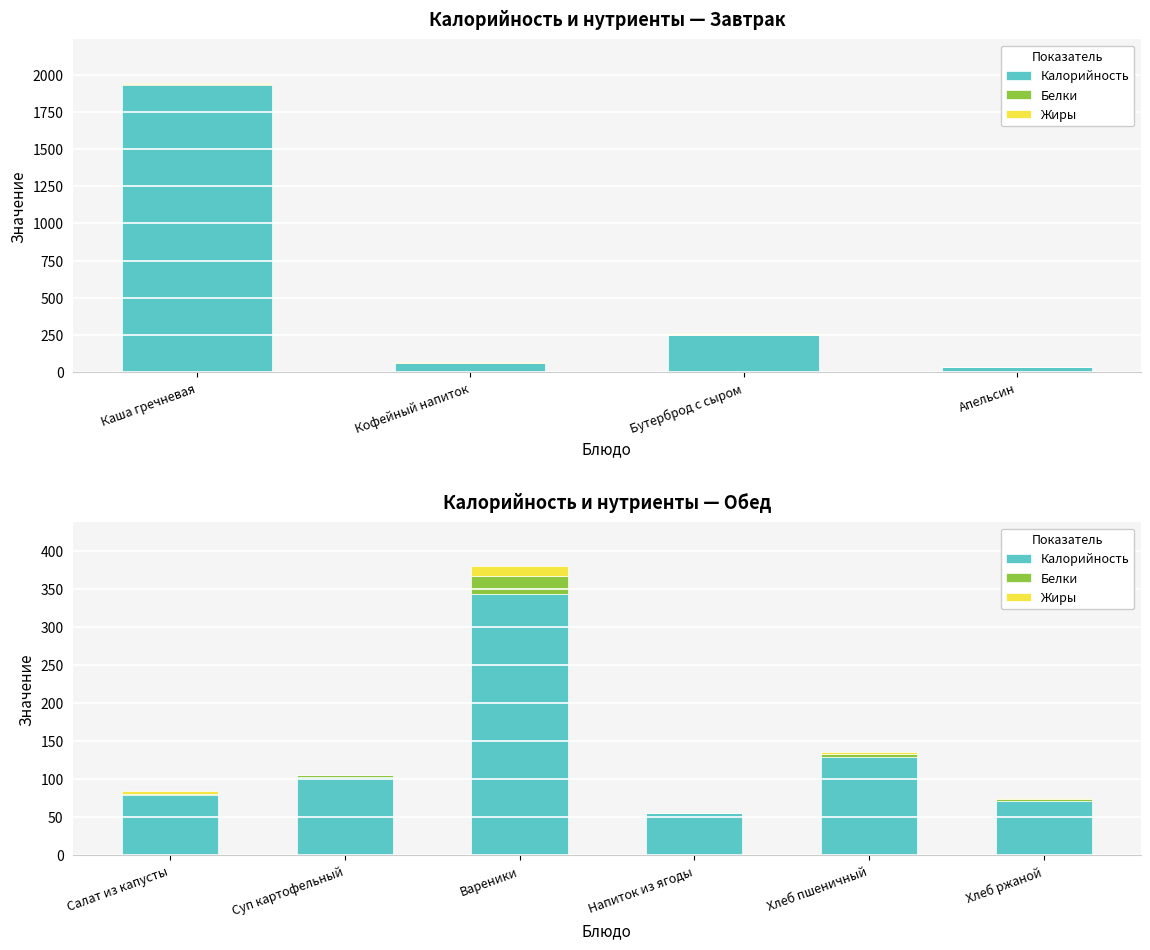

At Суп картофельный, list the series in order from smallest to largest.

Жиры, Белки, Калорийность